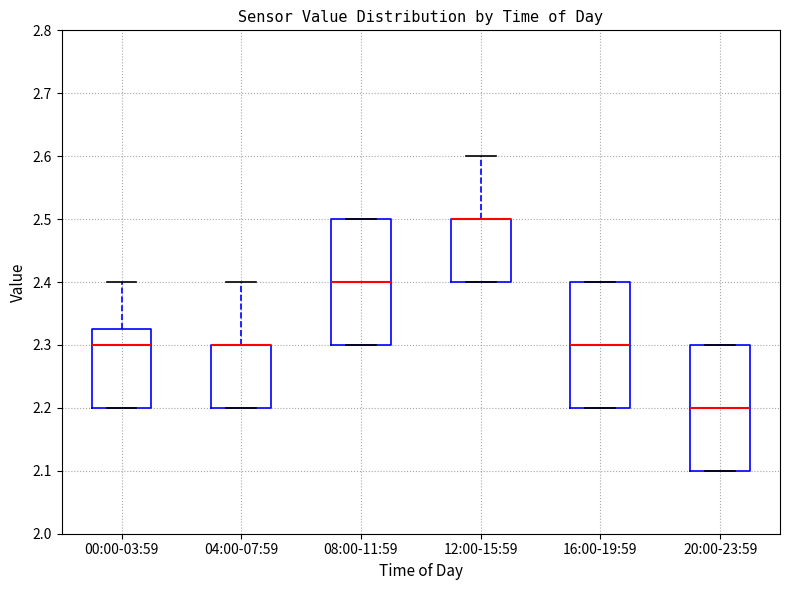

Where is the upper edge of the box for 04:00-07:59 on the y-axis? The values are not printed on the chart, so give them approximately, as read against the axis.

2.30